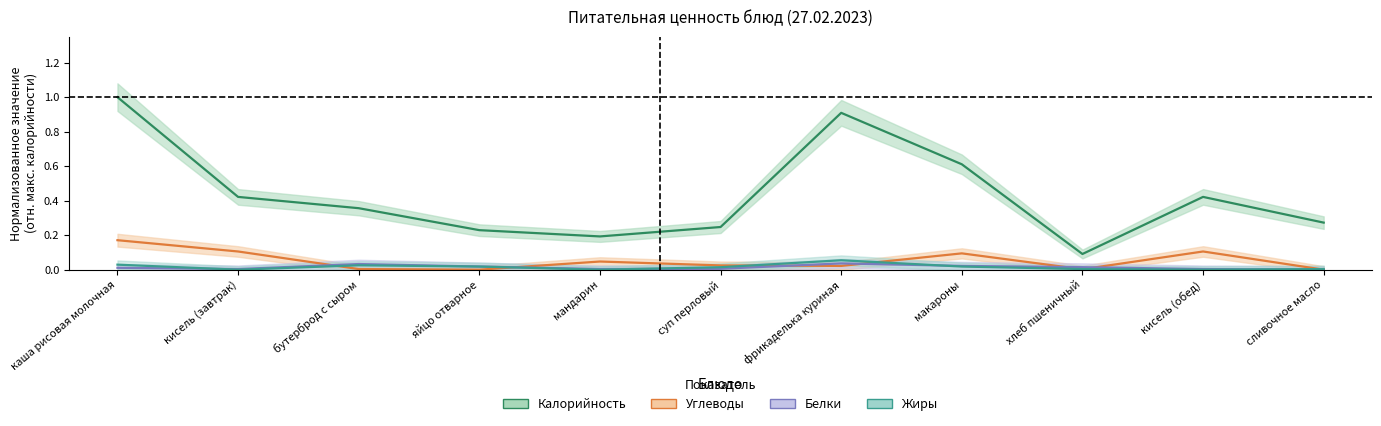

What is the label of the 3rd point from the left?

бутерброд с сыром